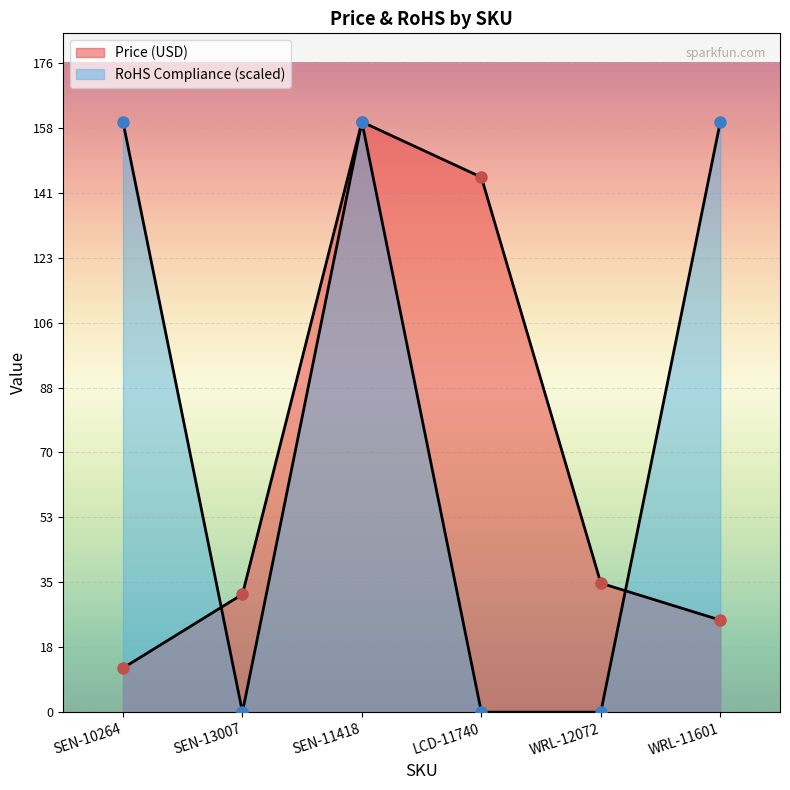

How many intersections are there between RoHS Compliance and Price (USD)?

2